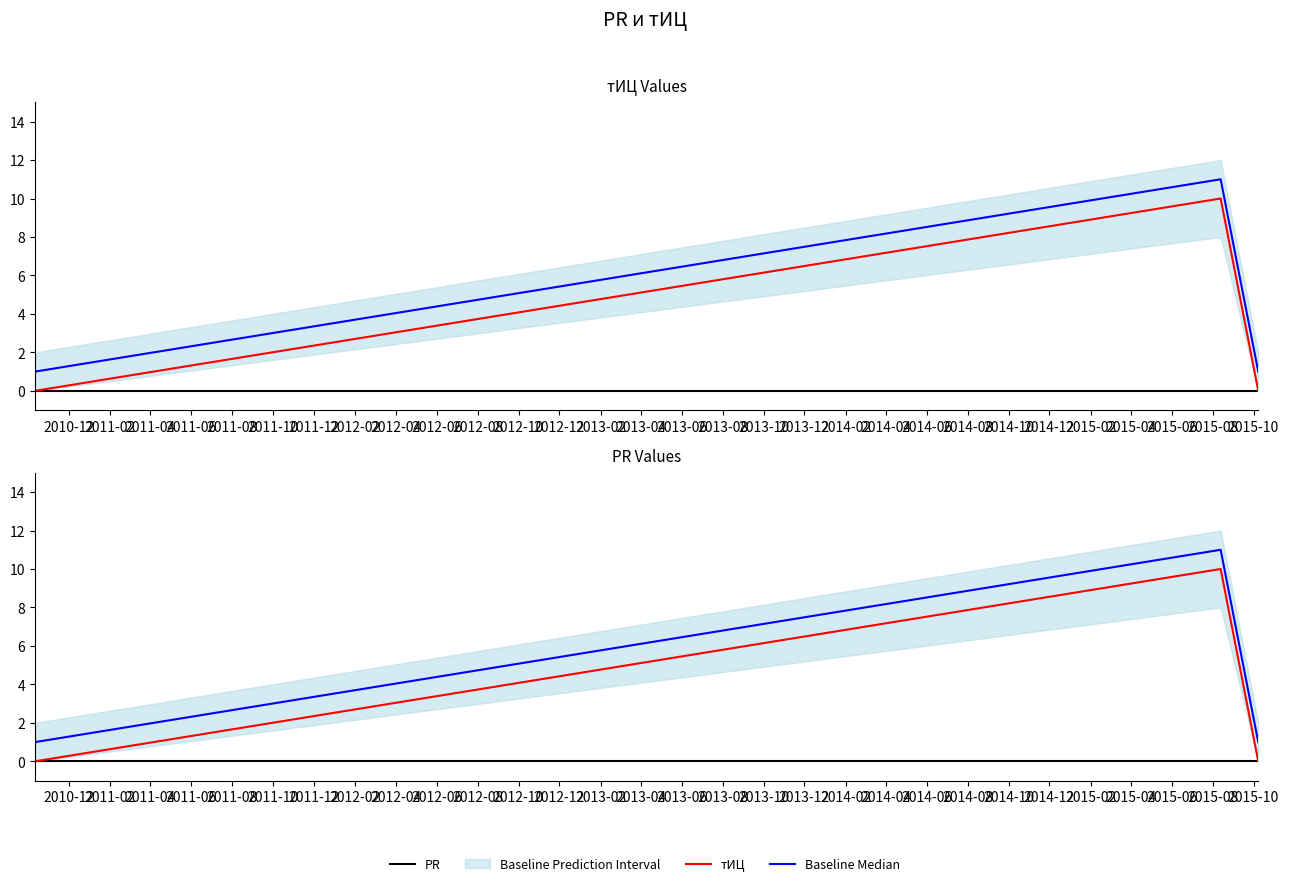

What is the total value across all series at 2010-12?

1